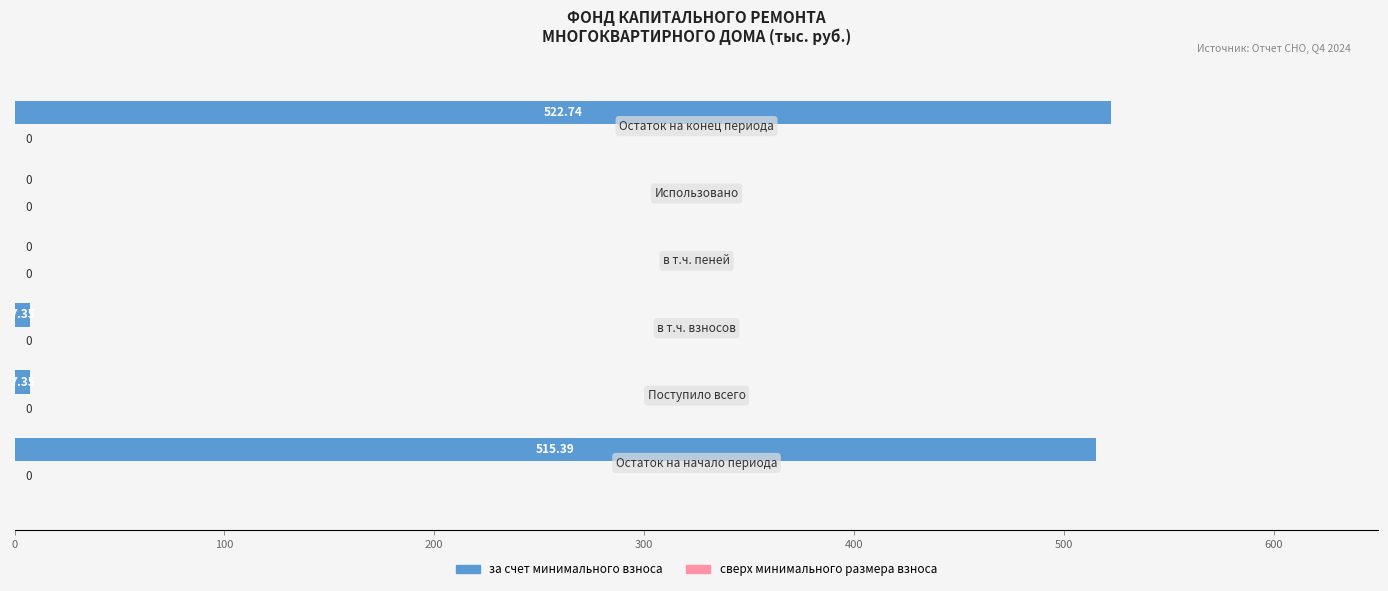

Are the bars horizontal?

Yes